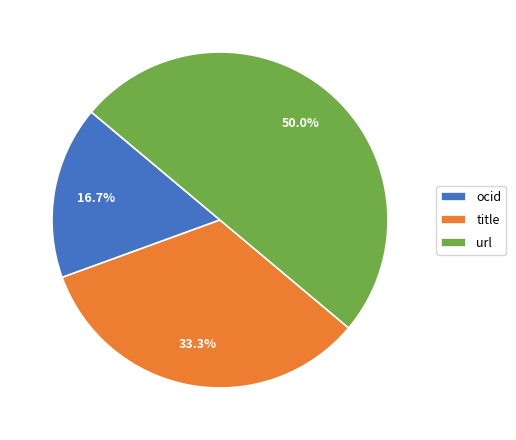

What percentage do title and ocid together represent?

50.0%